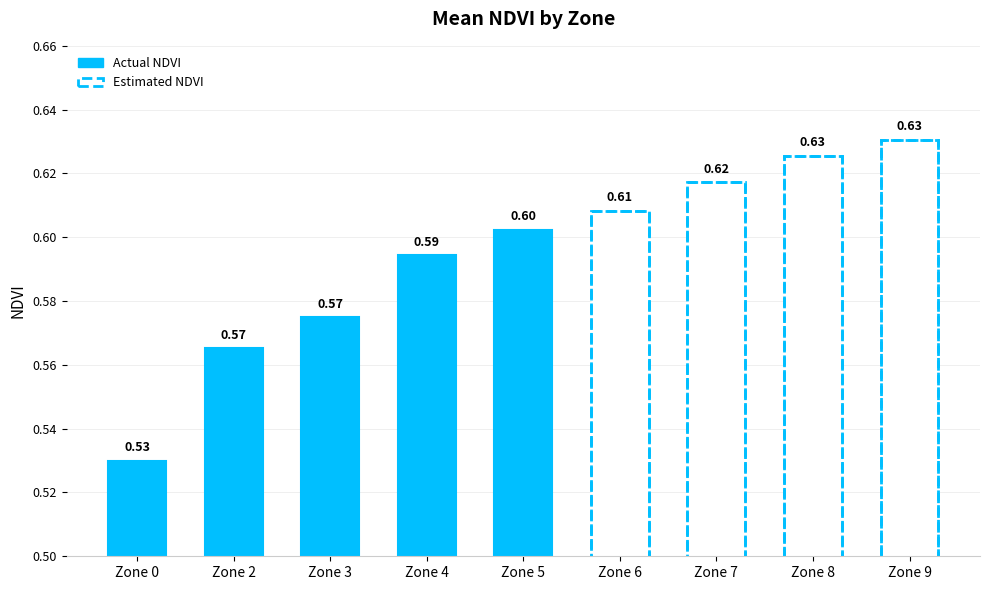

Which has a higher value, Zone 5 or Zone 0?

Zone 5